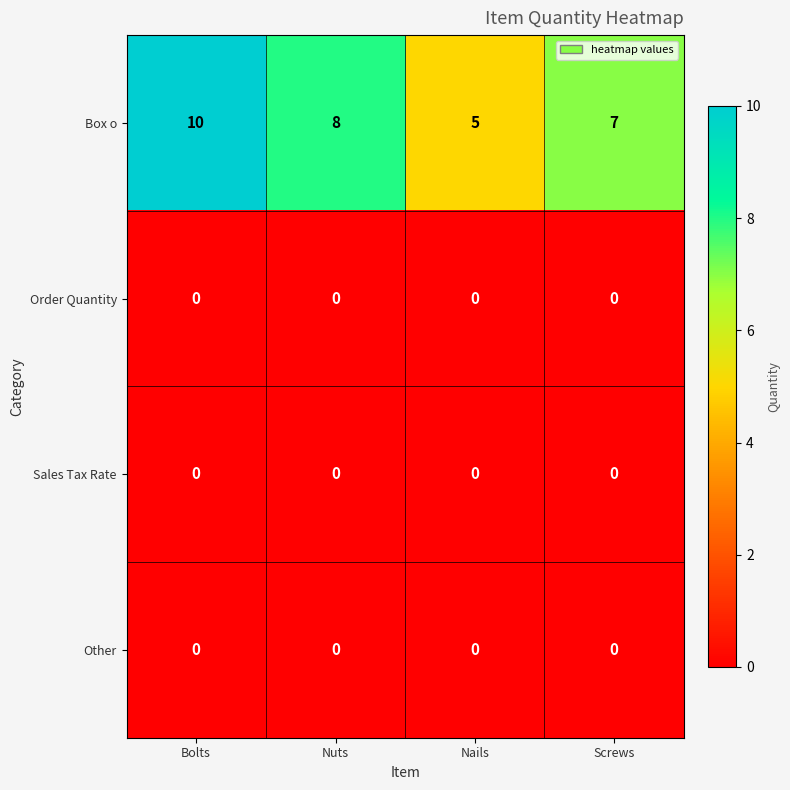

At which category is the sum across all series the highest?

Bolts